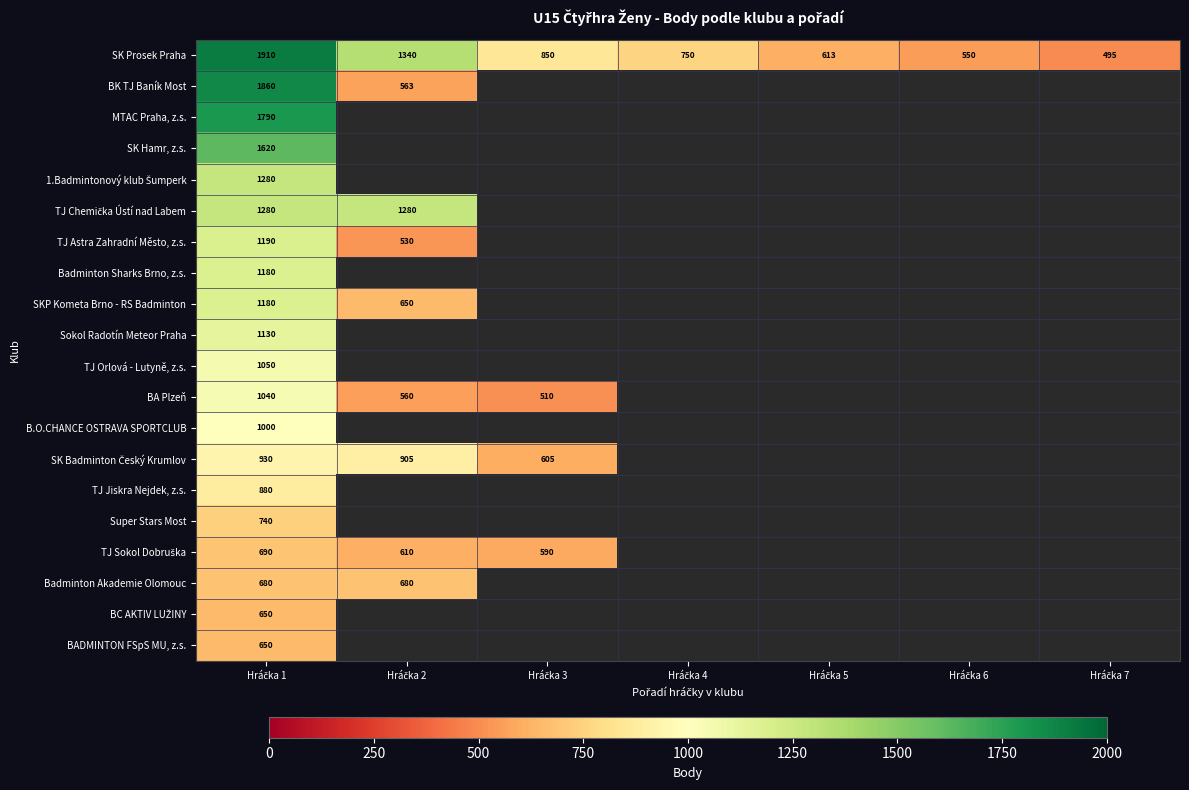

What is the average value of the SK Prosek Praha series?

930